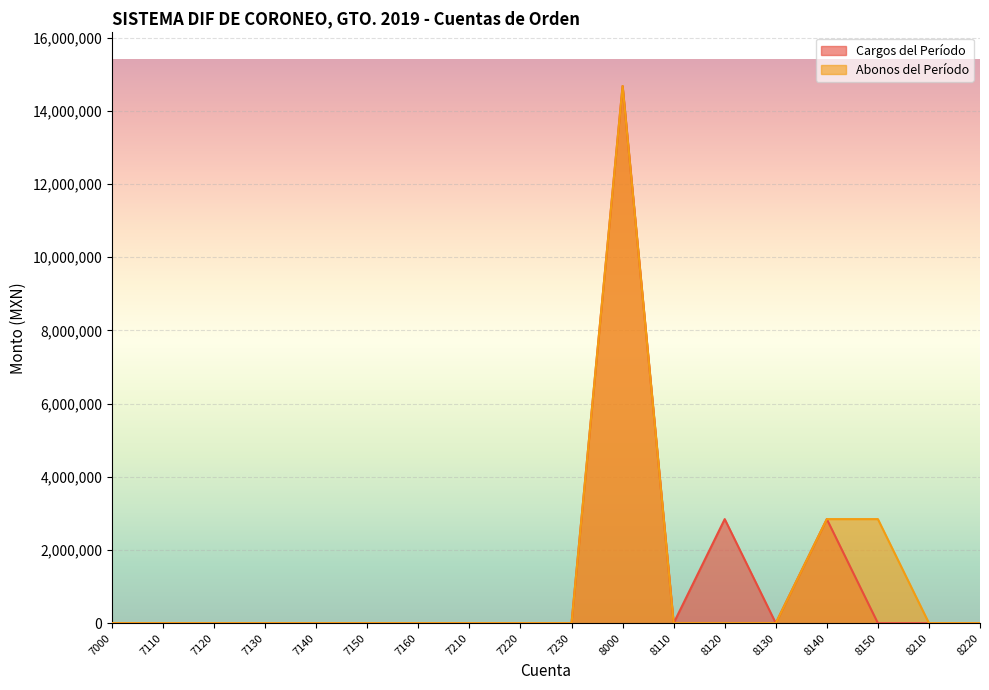

What are all the series names shown in the legend?

Cargos del Período, Abonos del Período